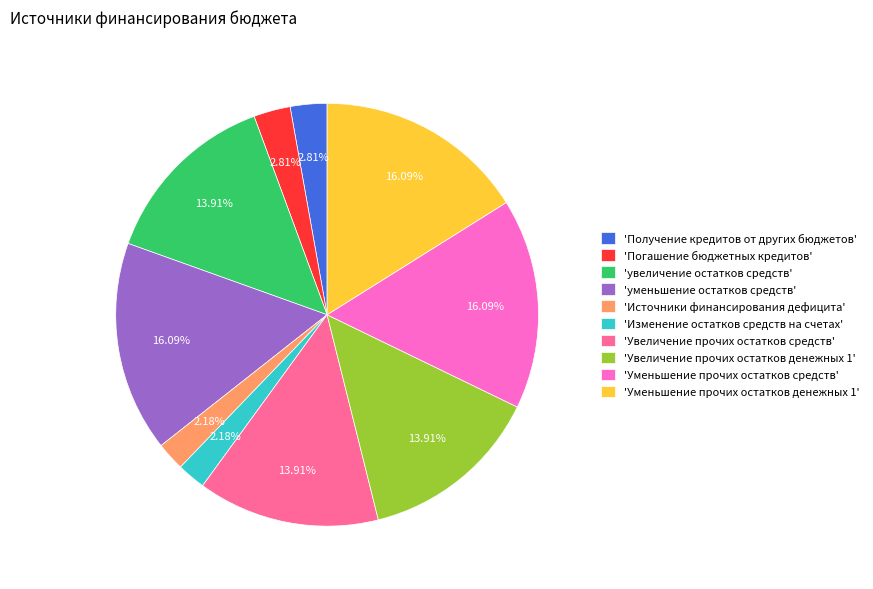

How many slices are in this pie chart?

10